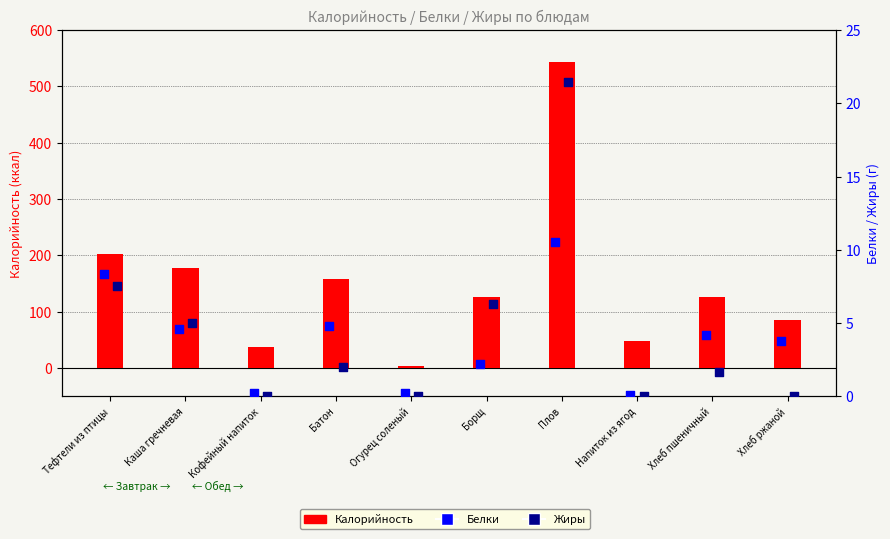

Which series reaches the maximum Y coordinate?

Калорийность